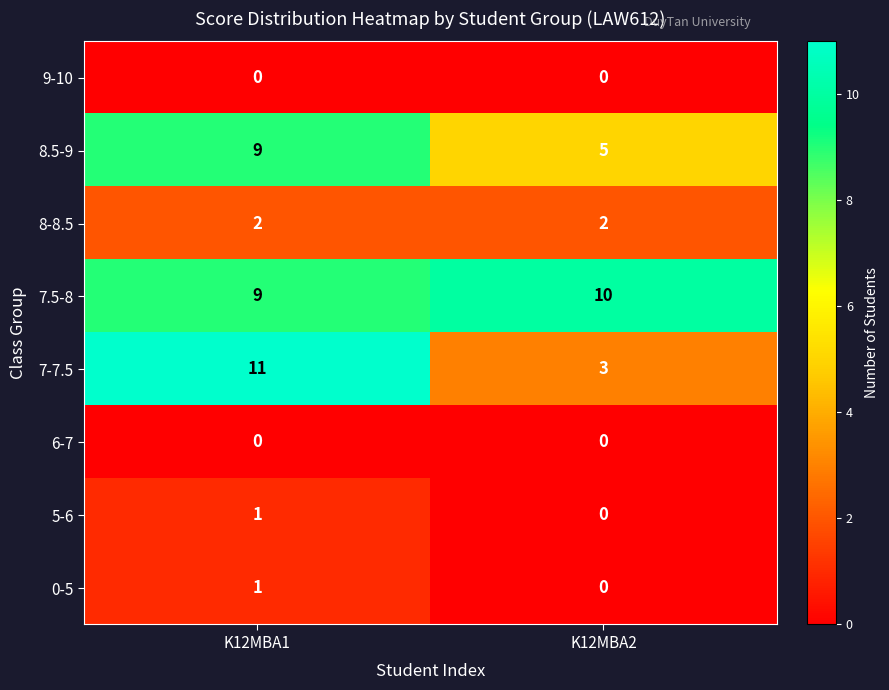

At how many categories does at least one series exceed 7?

2